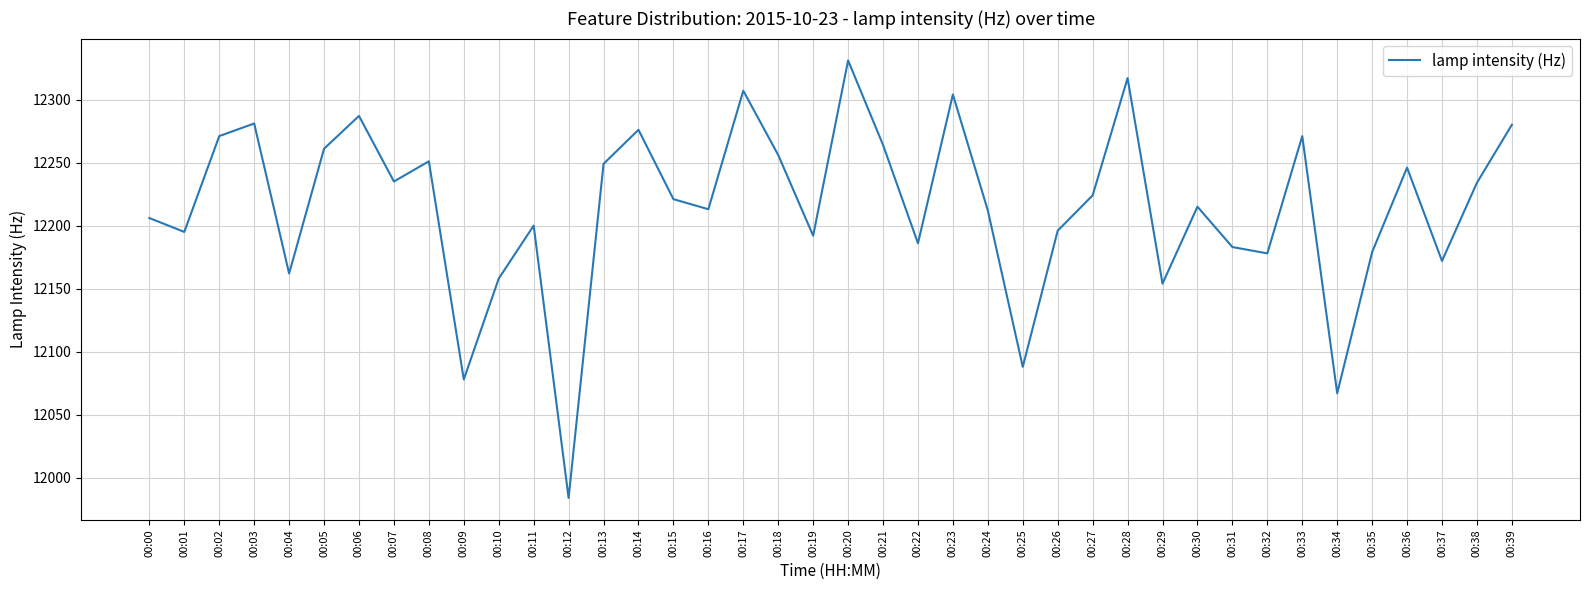

How many categories are shown in the chart?

40